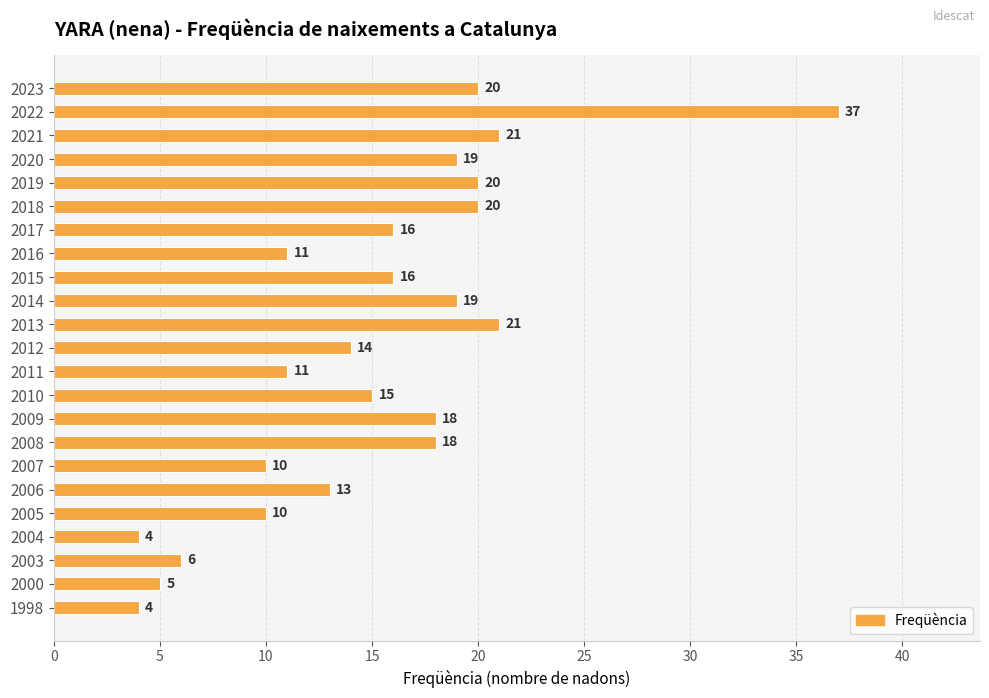

What is the average value?

15